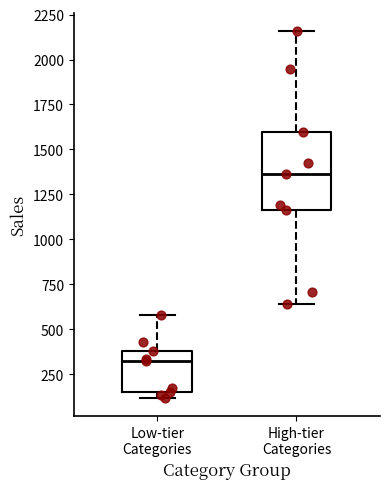

Where is the lower edge of the box for Low-tier Categories on the y-axis? The values are not printed on the chart, so give them approximately, as read against the axis.

150